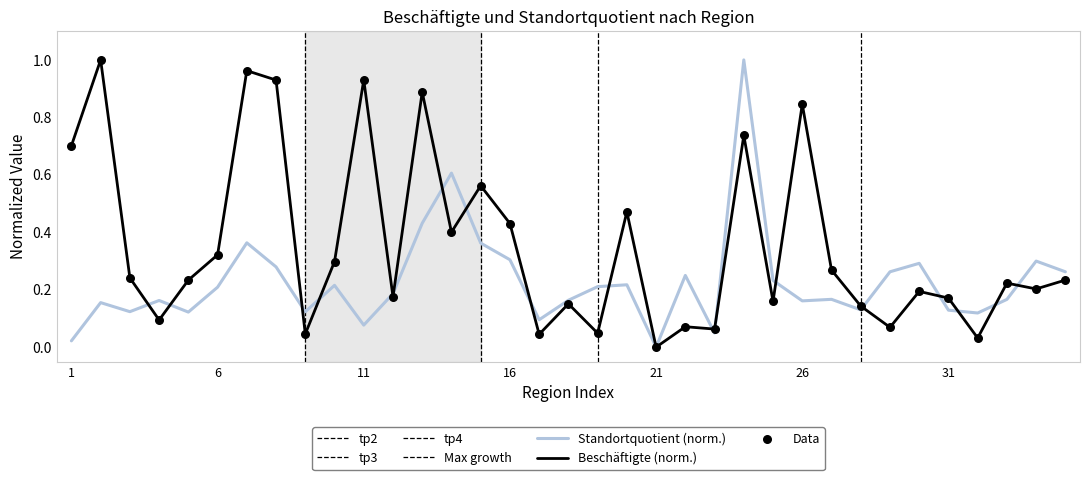

The Standortquotient (norm.) series shows 0.3 at 16. True or false?

True